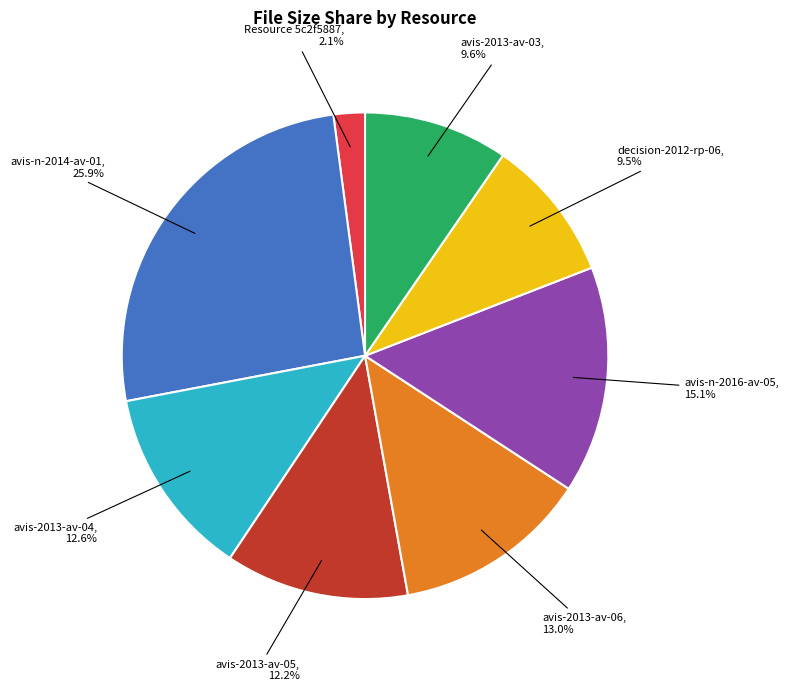

Is there any slice that represents more than half of the pie?

No